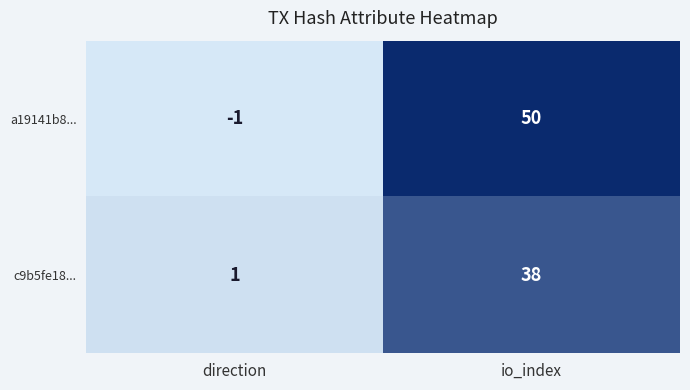

Rank the series by their average value, from highest to lowest.

a19141b8..., c9b5fe18...